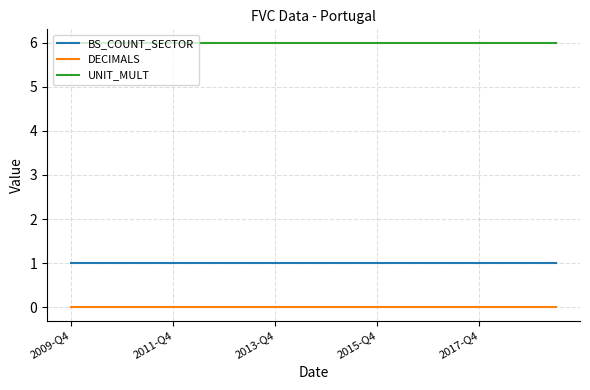

Rank the series by their maximum value, from lowest to highest.

DECIMALS, BS_COUNT_SECTOR, UNIT_MULT